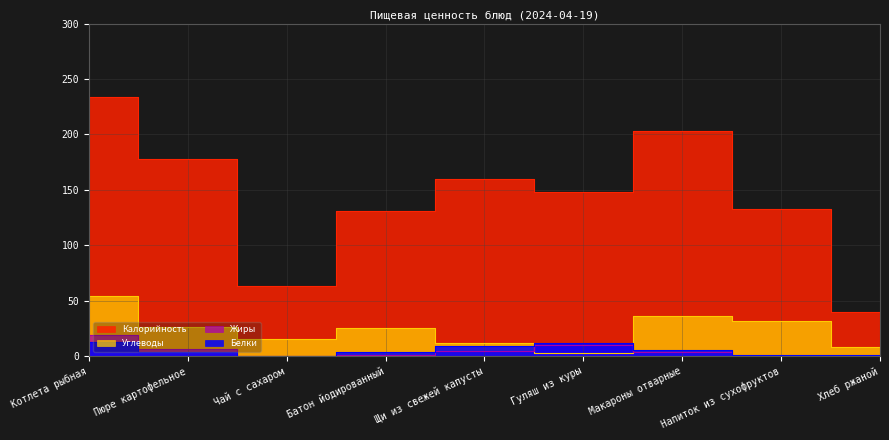

What is the difference between the maximum and second lowest values in the Белки series?

12.0